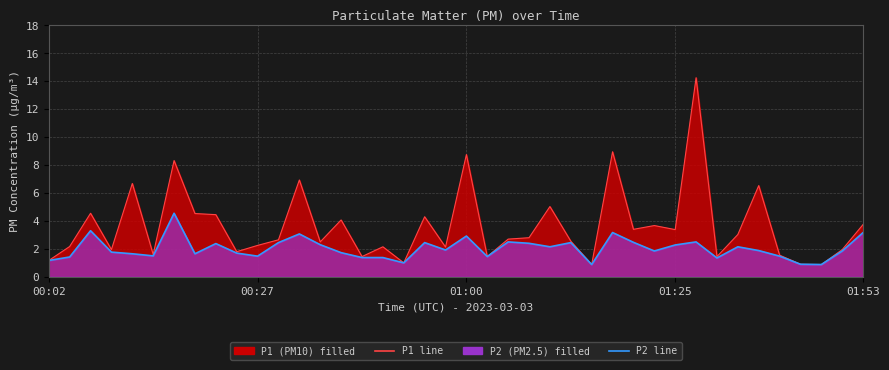

Where is P1 line nearest to the value 7?

12